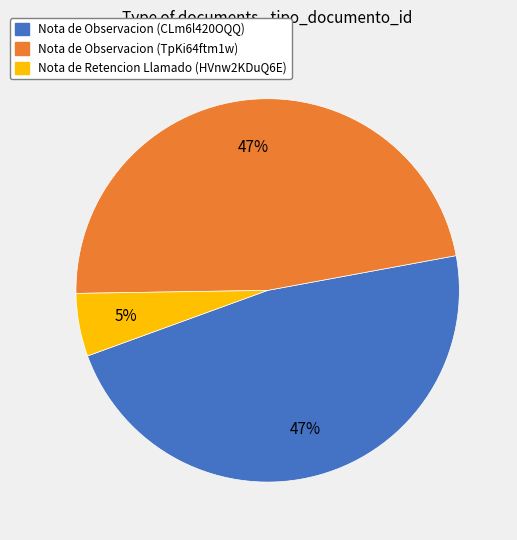

To the nearest percent, what is the average slice percentage?

33%